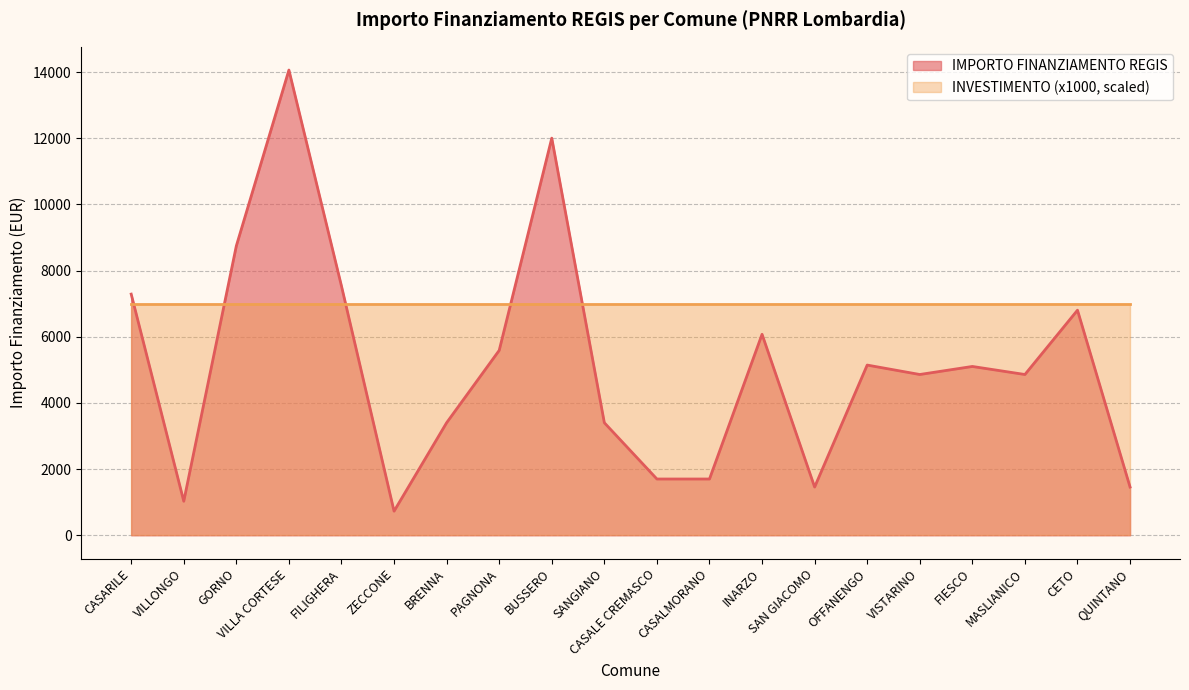

Which label corresponds to the smallest value in the chart?

ZECCONE